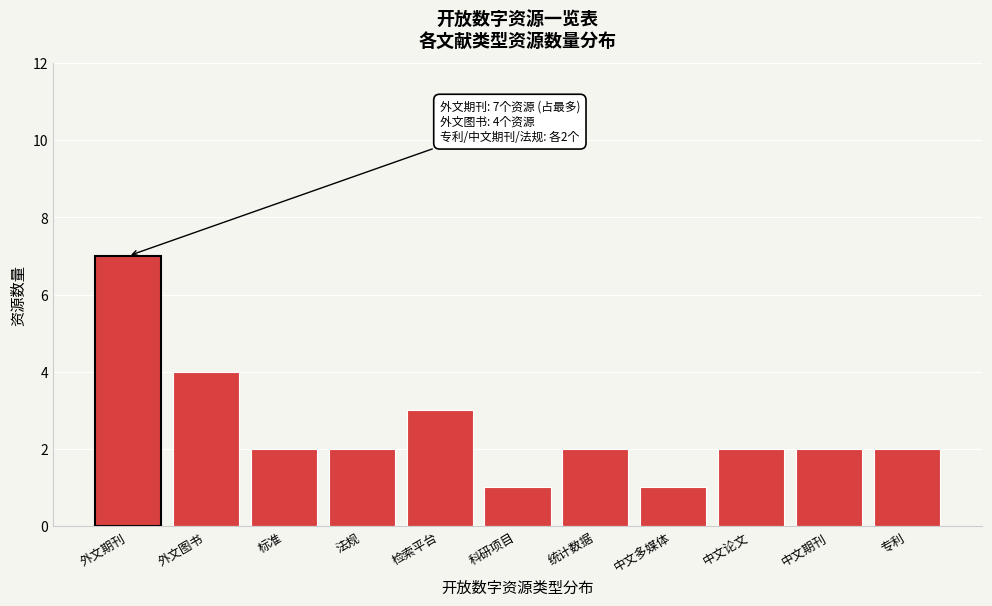

Reading left to right, what are all the values shown in this chart?

7	4	2	2	3	1	2	1	2	2	2